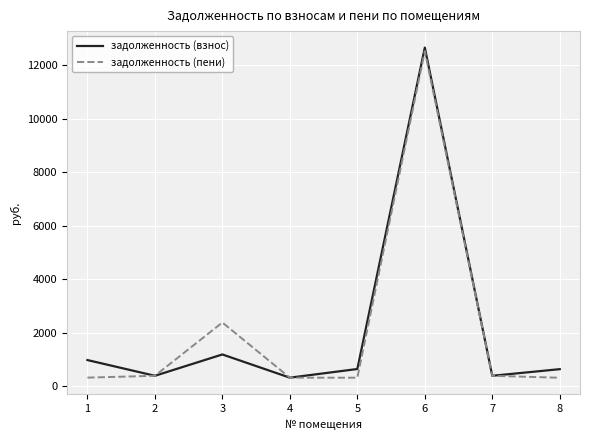

True or false: задолженность (пени) has more than 0 points higher than both neighbors.

True